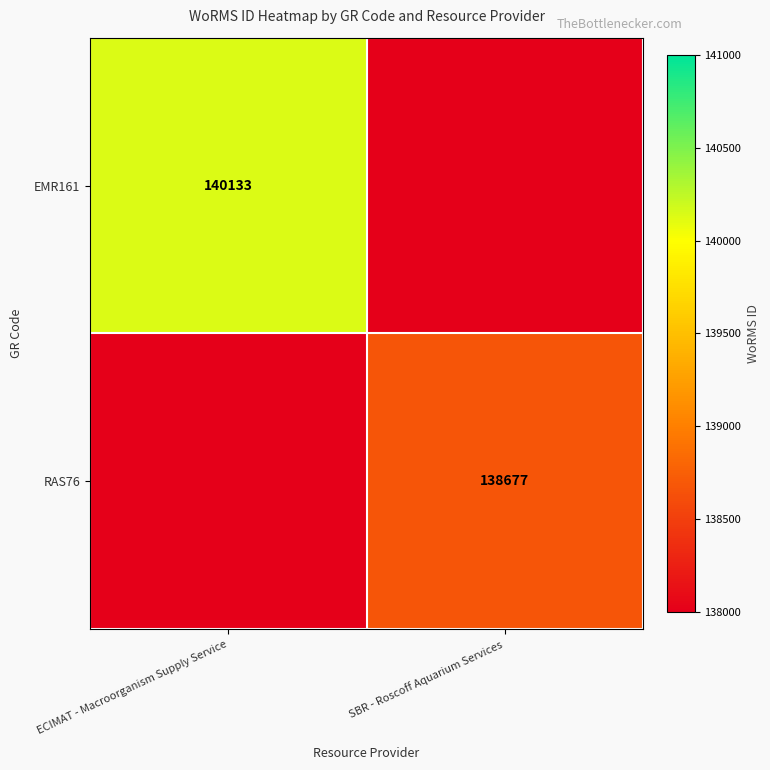

Is the value of RAS76 at SBR - Roscoff Aquarium Services greater than the value of EMR161 at ECIMAT - Macroorganism Supply Service?

No